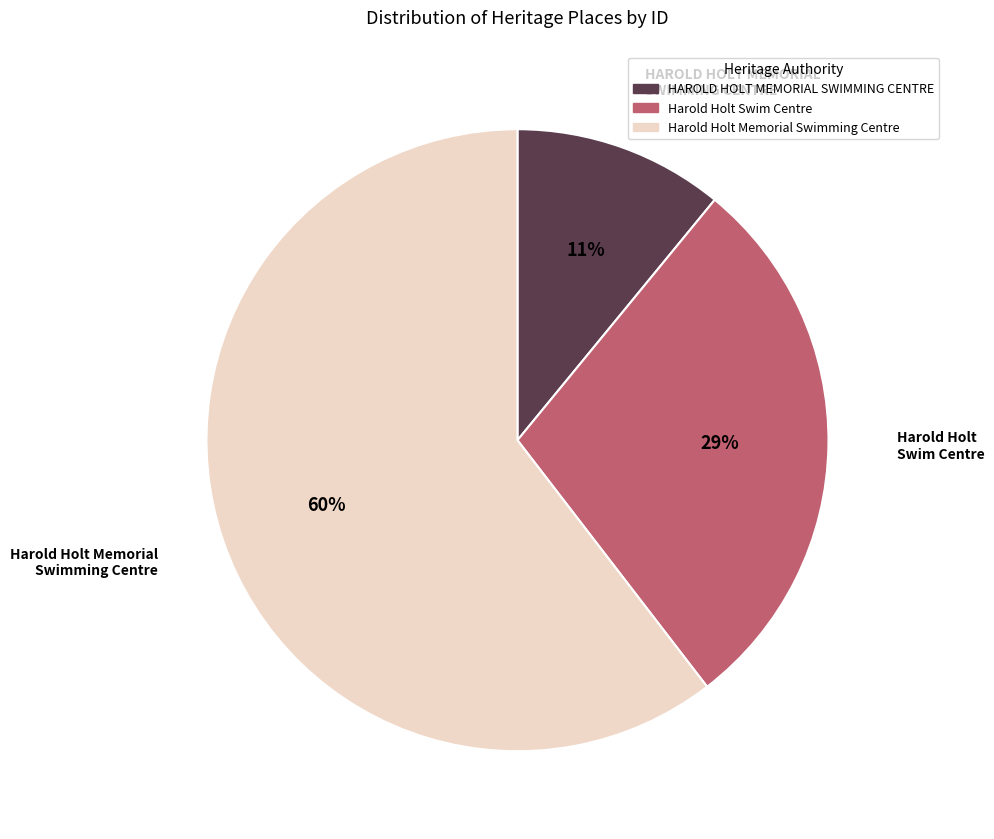

To the nearest percent, what portion does HAROLD HOLT MEMORIAL SWIMMING CENTRE represent?

11%